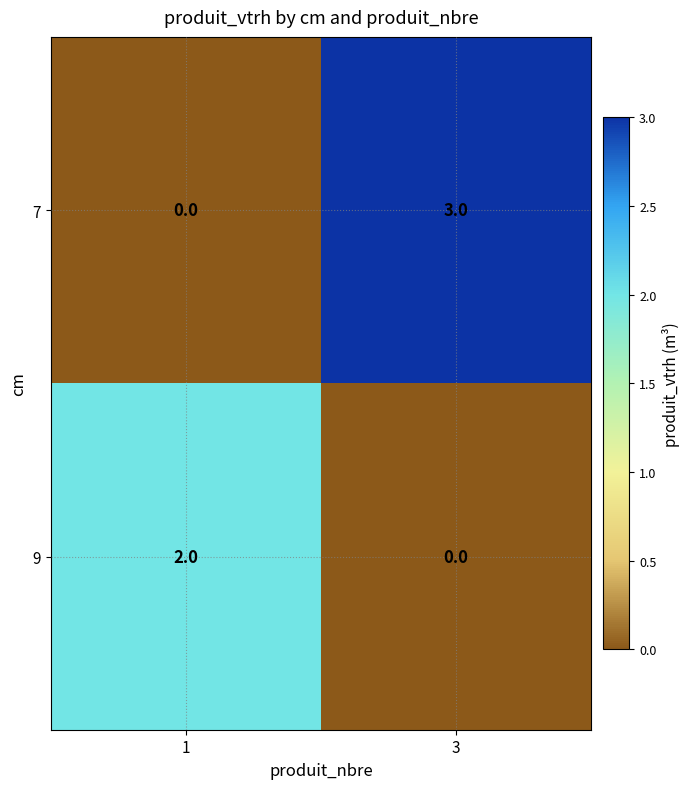

What is the difference between the highest and lowest values at 3?

3